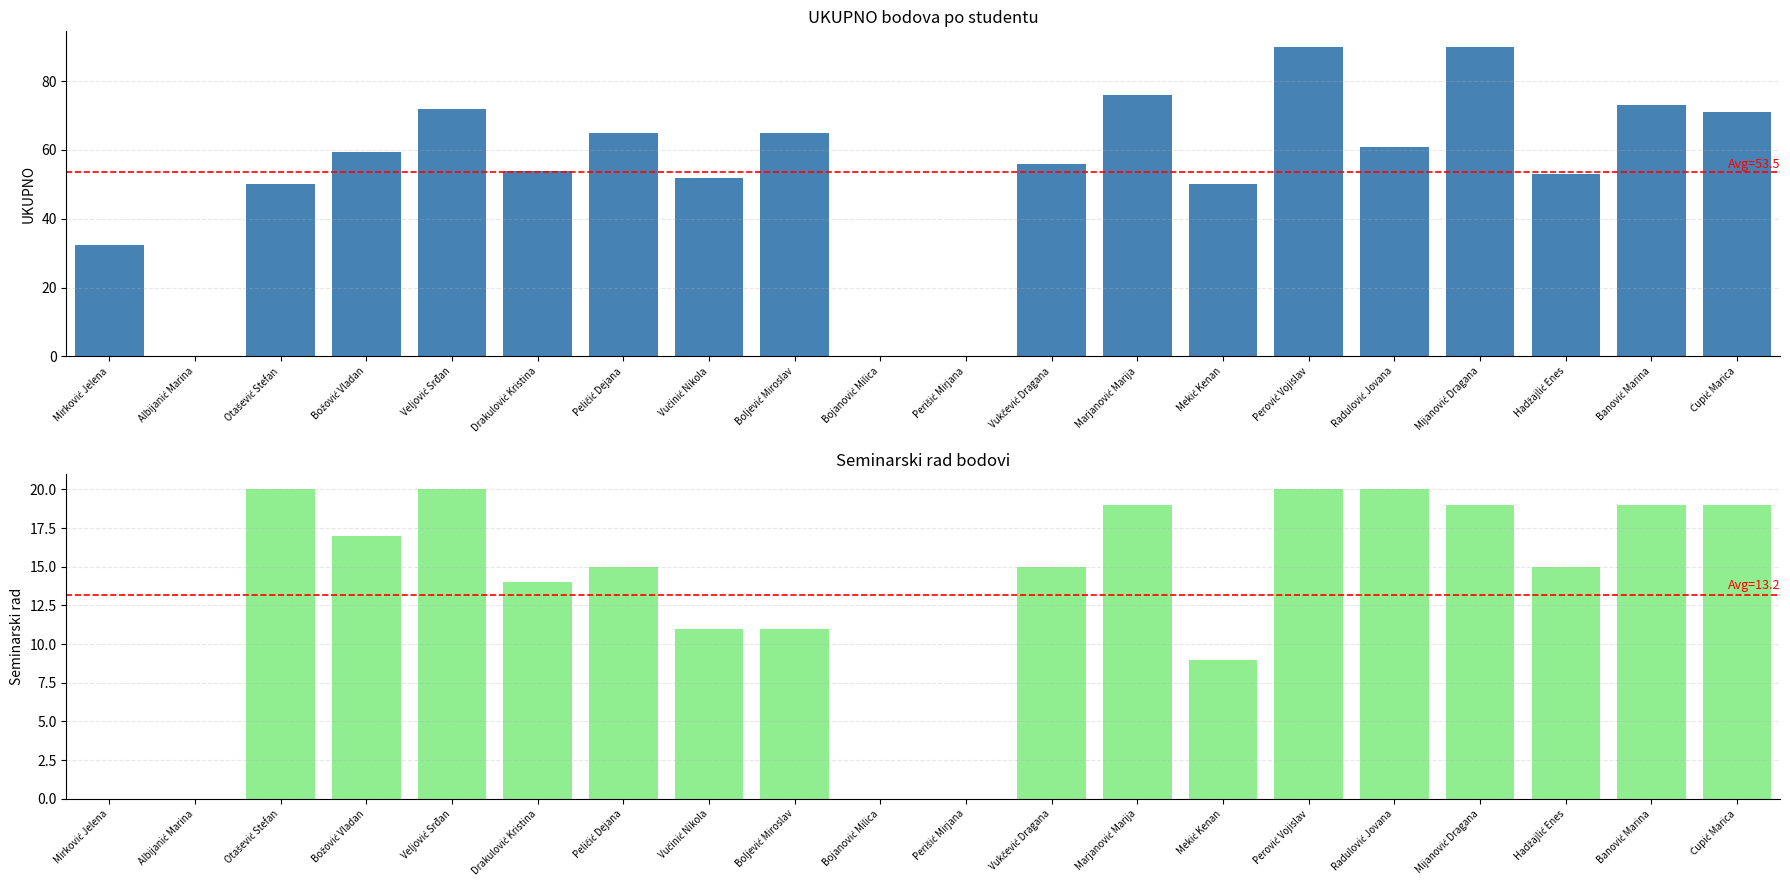

Between Mirković Jelena and Mijanović Dragana, which series saw the biggest shift?

UKUPNO